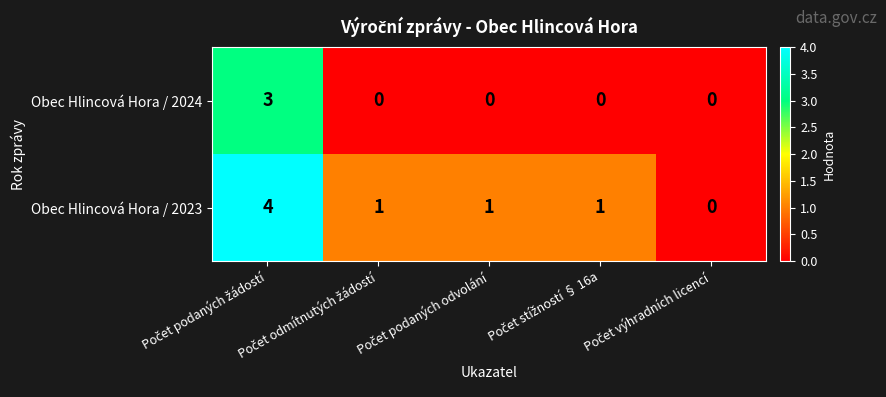

What is the highest value of the Obec Hlincová Hora / 2024 series?

3